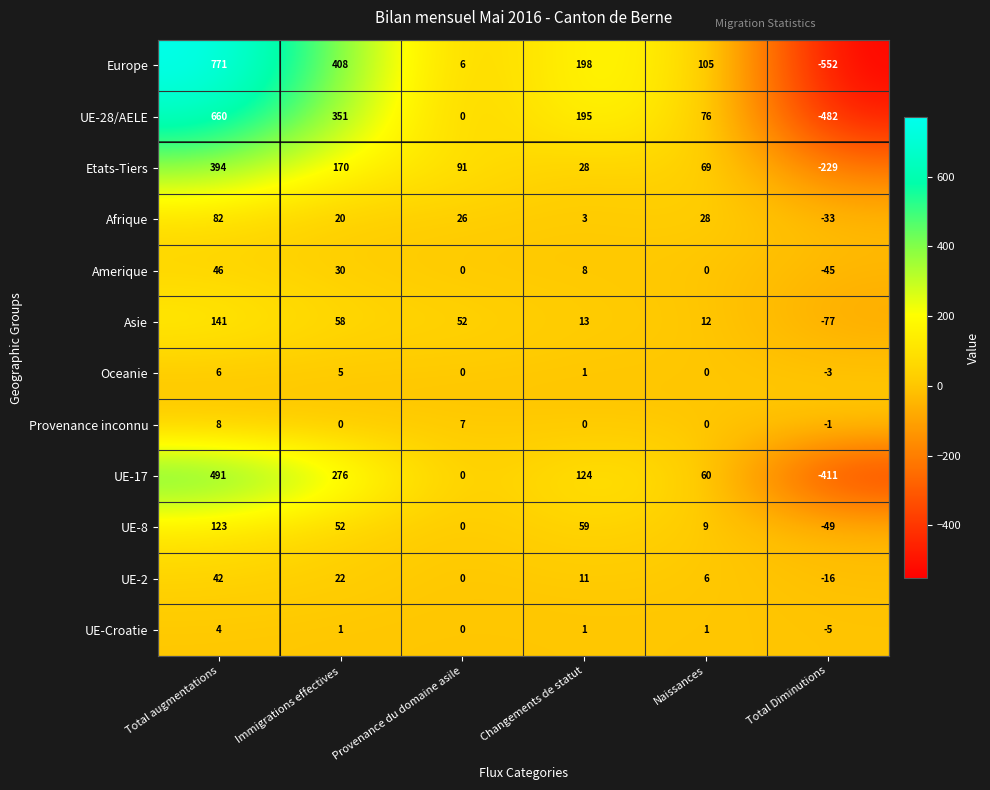

At which category is the sum across all series the highest?

Total augmentations